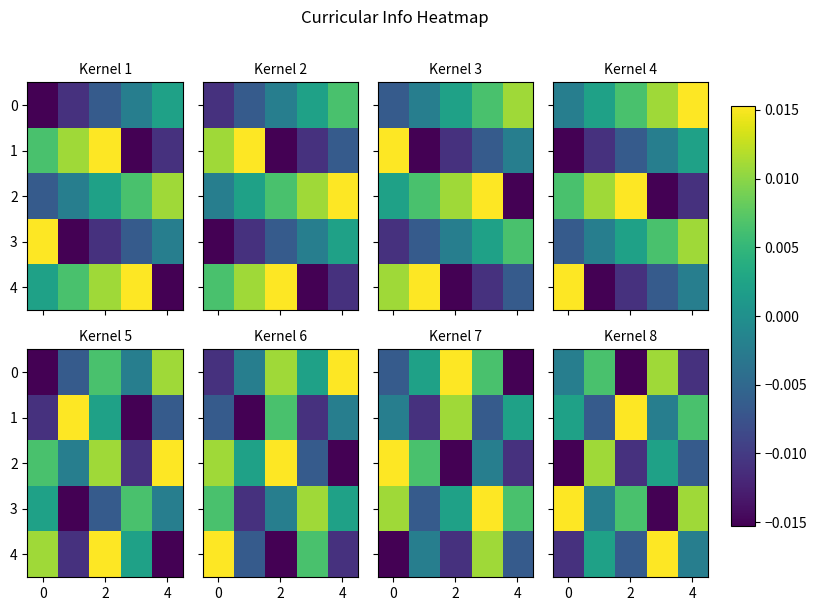

How many distinct data groups are displayed?

5